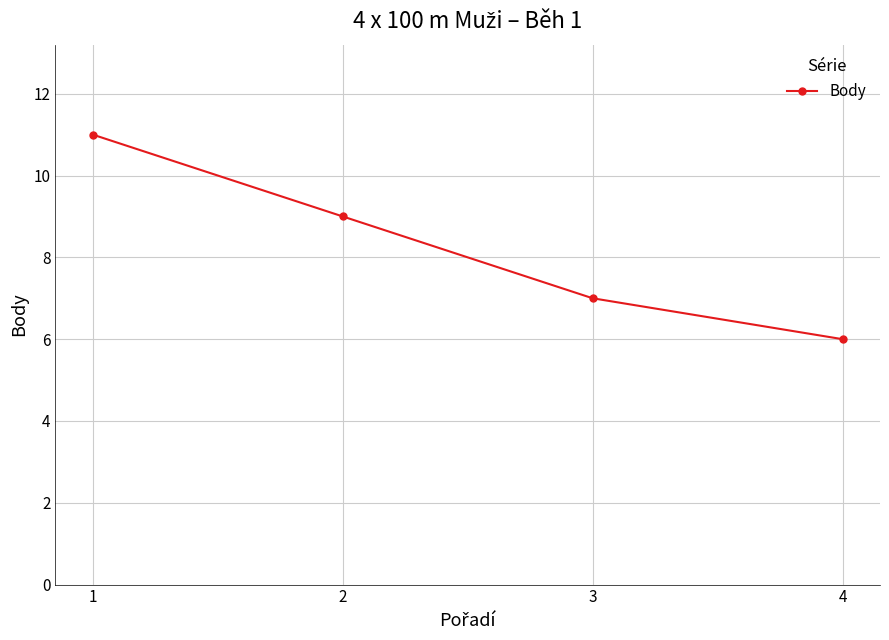

The value at 3 is 7. True or false?

True